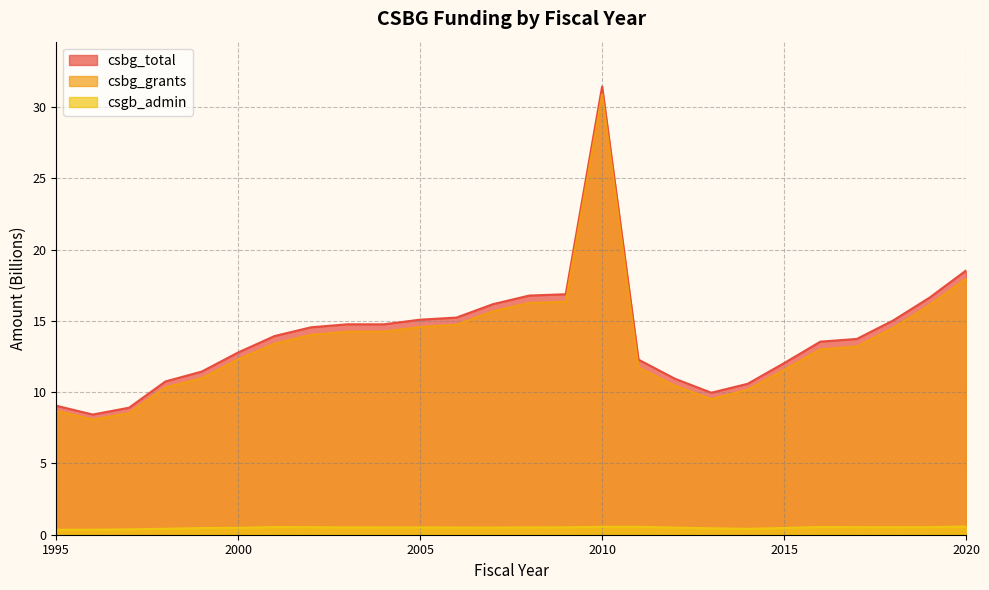

What is the average value of the csgb_admin series?

0.5